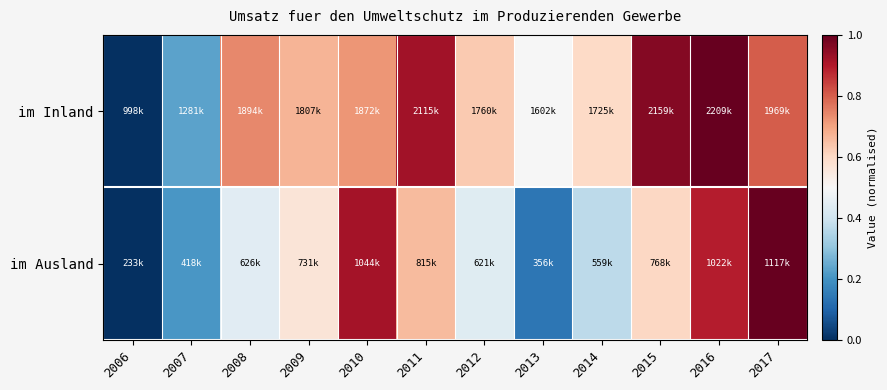

List the series in order of their peak value, highest first.

im Inland, im Ausland